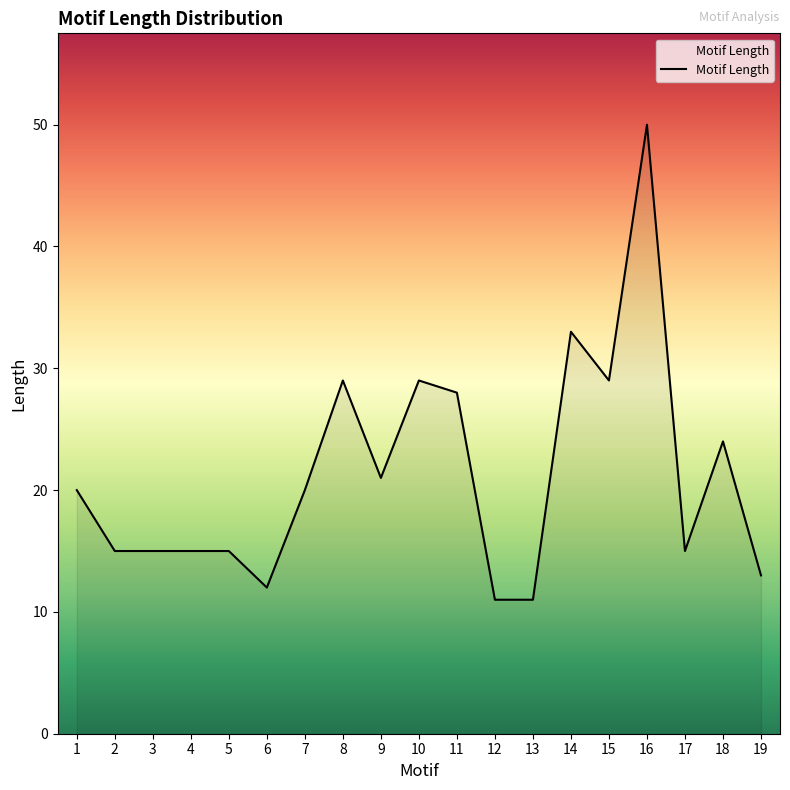

The chart shows a value of 11 at 13. True or false?

True